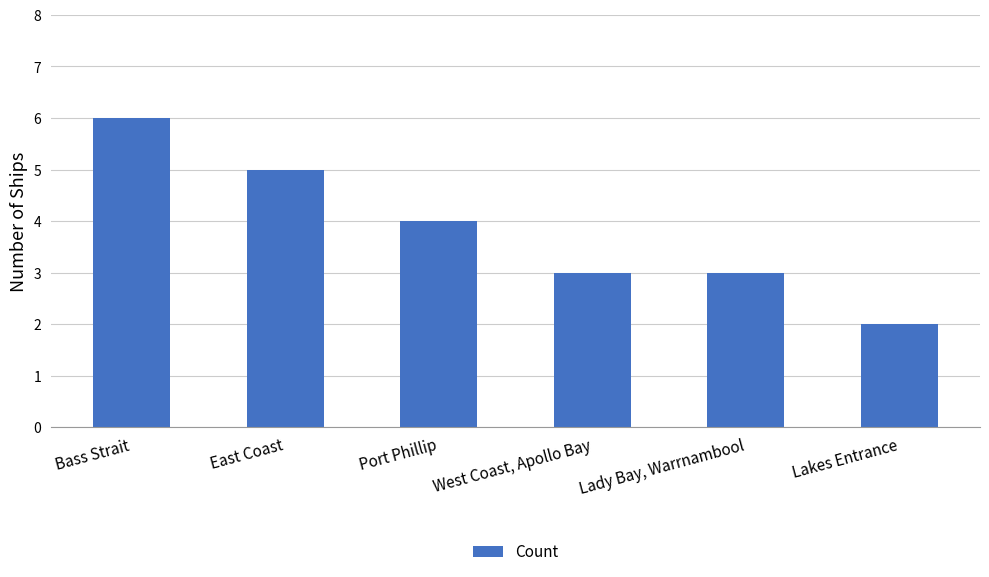

The chart shows a value of 3 at Lady Bay, Warrnambool. True or false?

True